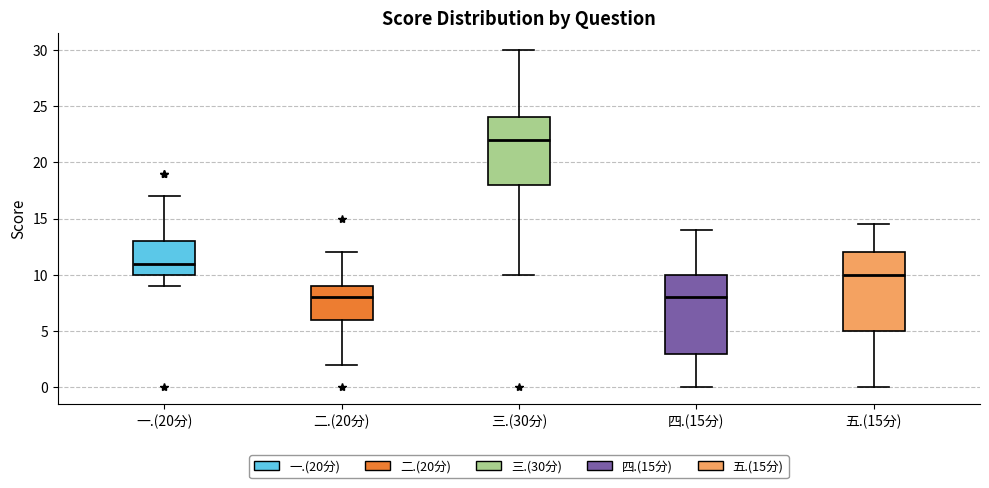

Reading left to right, transcribe this box plot: for each box, give where its median line is, the range the box spans, and where its two whiskers end, as read against the y-axis. The values are not printed on the chart, so give them approximately, as read against the axis.

一.(20分): median 11.0, box 10.0 to 13.0, whiskers 9.0 to 17.0
二.(20分): median 8.0, box 6.0 to 9.0, whiskers 2.0 to 12.0
三.(30分): median 22.0, box 18.0 to 24.0, whiskers 10.0 to 30.0
四.(15分): median 8.0, box 3.0 to 10.0, whiskers 0.0 to 14.0
五.(15分): median 10.0, box 5.0 to 12.0, whiskers 0.0 to 14.5